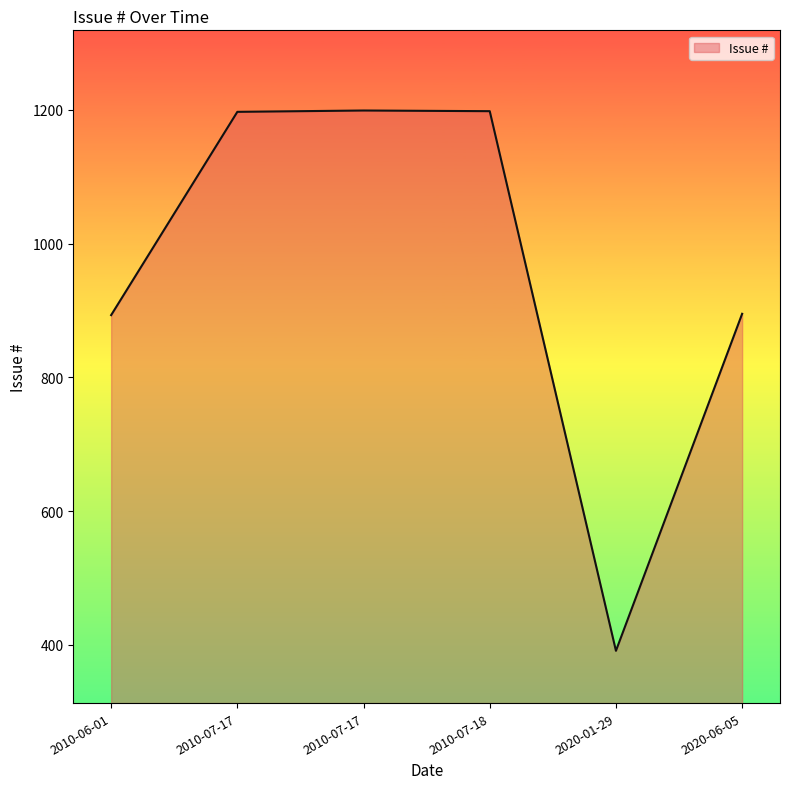

How many points are higher than both their immediate neighbors (excluding endpoints)?

1